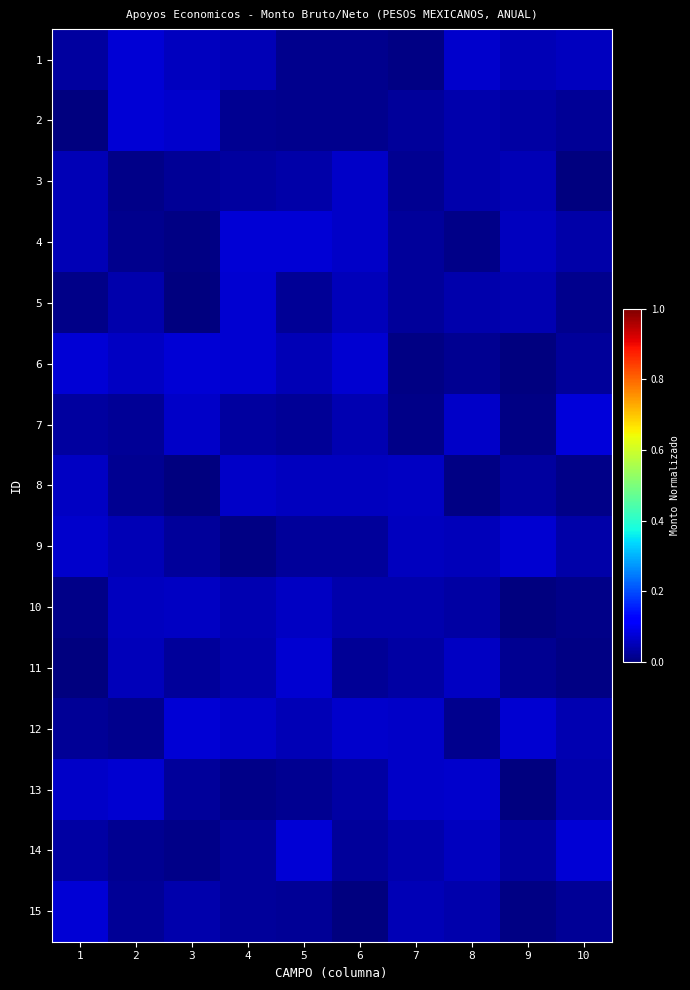

Reading right to left, what are all the values shown in this chart?

1: 10=0.1	9=0.0	8=0.1	7=0.0	6=0.0	5=0.0	4=0.0	3=0.1	2=0.1	1=0.0
2: 10=0.0	9=0.0	8=0.0	7=0.0	6=0.0	5=0.0	4=0.0	3=0.1	2=0.1	1=0.0
3: 10=0.0	9=0.0	8=0.0	7=0.0	6=0.1	5=0.0	4=0.0	3=0.0	2=0.0	1=0.0
4: 10=0.0	9=0.1	8=0.0	7=0.0	6=0.1	5=0.1	4=0.1	3=0.0	2=0.0	1=0.0
5: 10=0.0	9=0.0	8=0.0	7=0.0	6=0.1	5=0.0	4=0.1	3=0.0	2=0.0	1=0.0
6: 10=0.0	9=0.0	8=0.0	7=0.0	6=0.1	5=0.0	4=0.1	3=0.1	2=0.1	1=0.1
7: 10=0.1	9=0.0	8=0.1	7=0.0	6=0.0	5=0.0	4=0.0	3=0.1	2=0.0	1=0.0
8: 10=0.0	9=0.0	8=0.0	7=0.1	6=0.1	5=0.1	4=0.1	3=0.0	2=0.0	1=0.1
9: 10=0.0	9=0.1	8=0.1	7=0.1	6=0.0	5=0.0	4=0.0	3=0.0	2=0.0	1=0.1
10: 10=0.0	9=0.0	8=0.0	7=0.0	6=0.0	5=0.1	4=0.0	3=0.1	2=0.1	1=0.0
11: 10=0.0	9=0.0	8=0.1	7=0.0	6=0.0	5=0.1	4=0.0	3=0.0	2=0.1	1=0.0
12: 10=0.0	9=0.1	8=0.0	7=0.1	6=0.1	5=0.1	4=0.1	3=0.1	2=0.0	1=0.0
13: 10=0.0	9=0.0	8=0.1	7=0.1	6=0.0	5=0.0	4=0.0	3=0.0	2=0.1	1=0.1
14: 10=0.1	9=0.0	8=0.1	7=0.0	6=0.0	5=0.1	4=0.0	3=0.0	2=0.0	1=0.0
15: 10=0.0	9=0.0	8=0.0	7=0.0	6=0.0	5=0.0	4=0.0	3=0.0	2=0.0	1=0.1